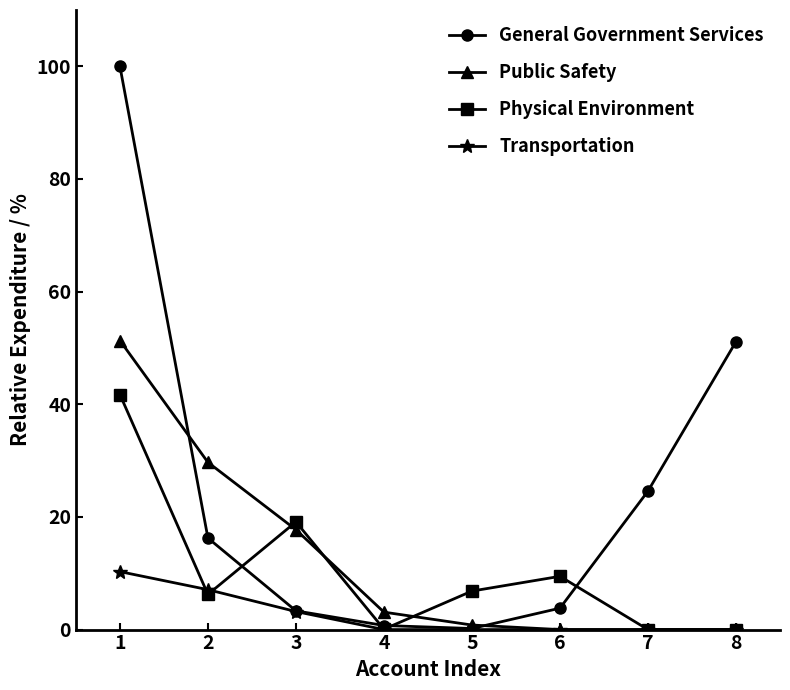

At which label does Public Safety reach its peak?

1